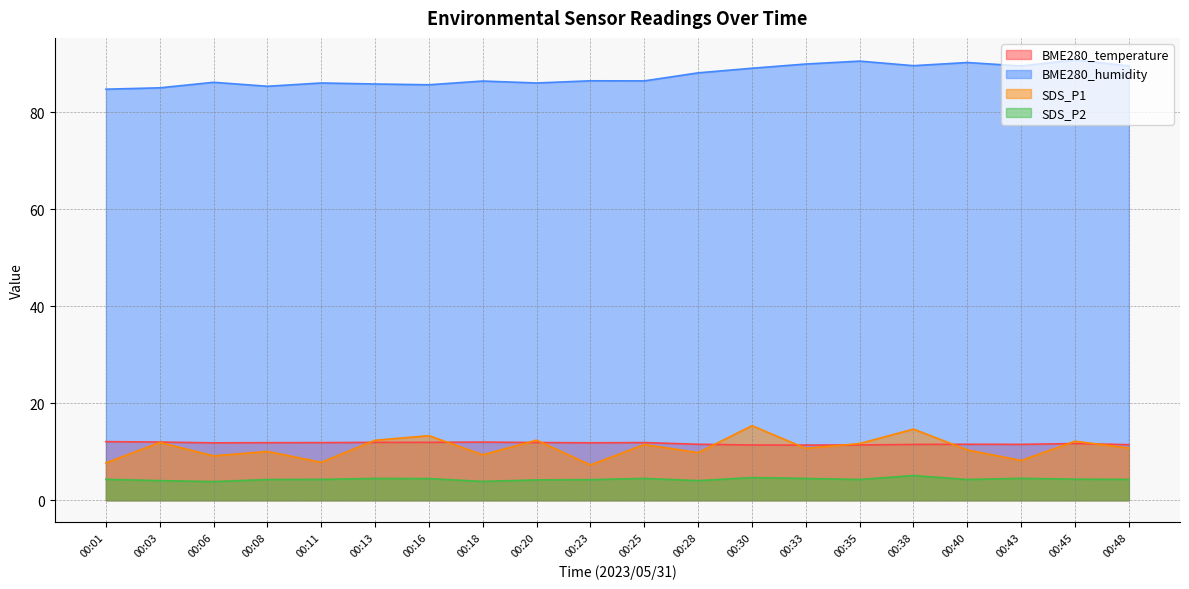

Is the value of BME280_humidity at 00:23 greater than the value of SDS_P1 at 00:25?

Yes